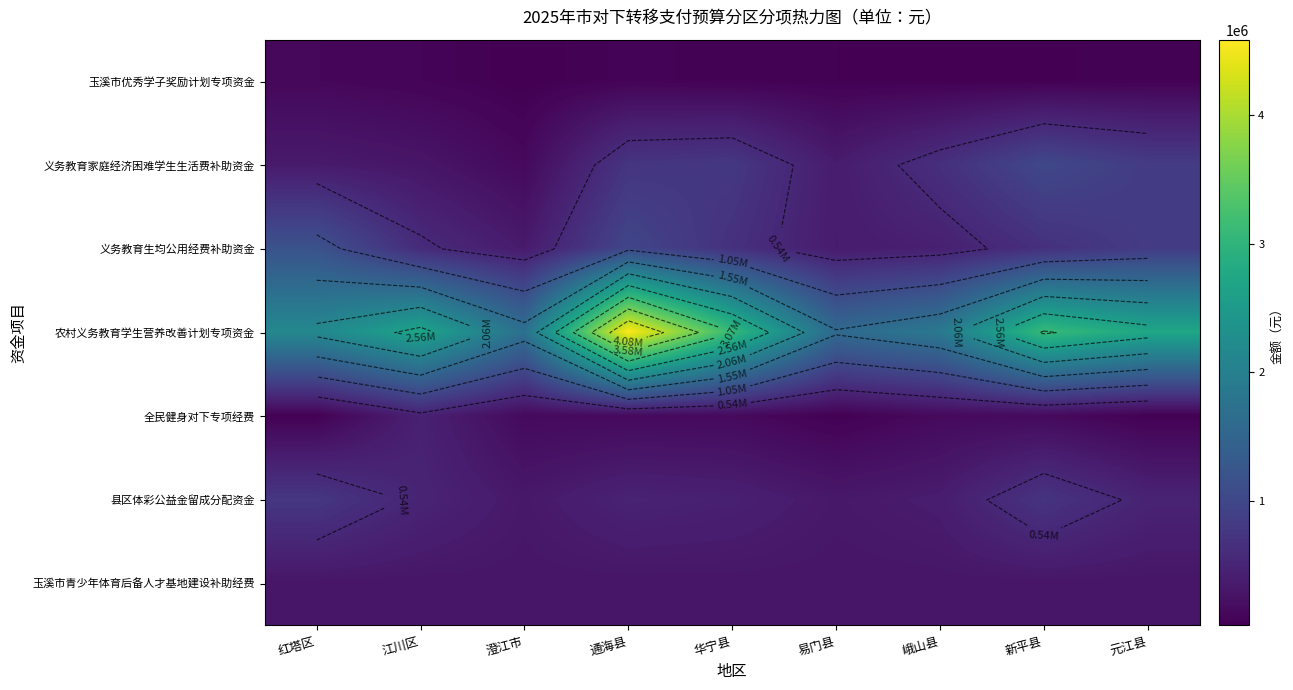

The value of 农村义务教育学生营养改善计划专项资金 at 江川区 is 4382607. True or false?

False